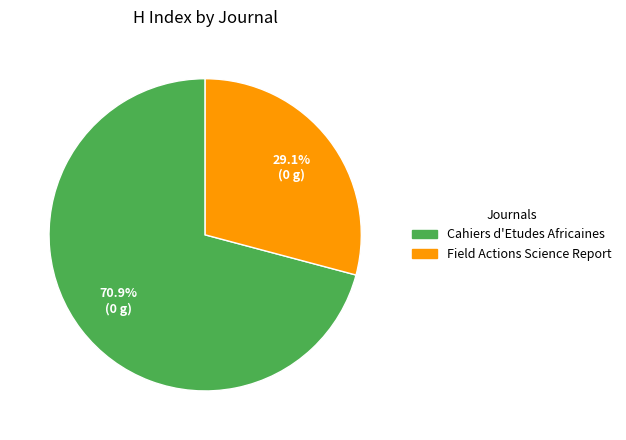

Does any single category account for the majority?

Yes